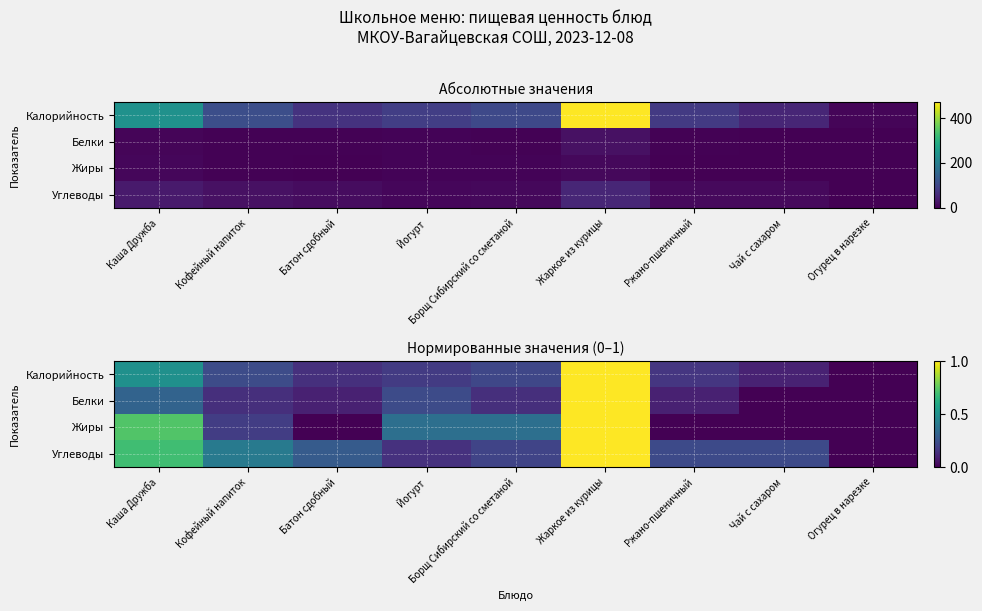

True or false: Калорийность has a value of 1.0 at Жаркое из курицы.

True